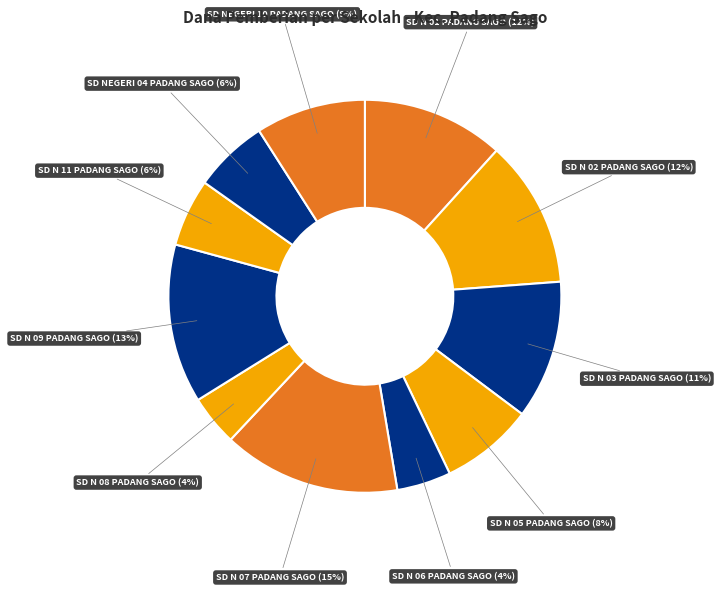

Count the number of slices in the pie.

11